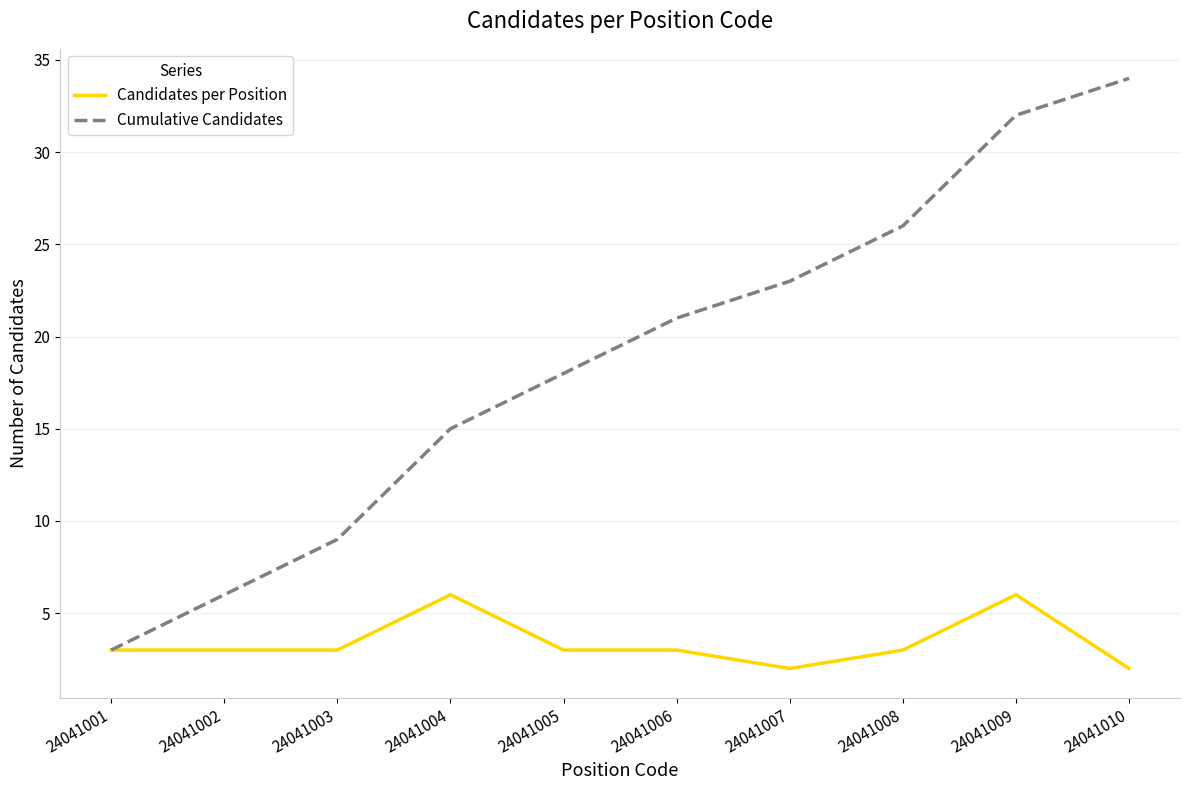

List the series in order of their overall mean, highest first.

Cumulative Candidates, Candidates per Position